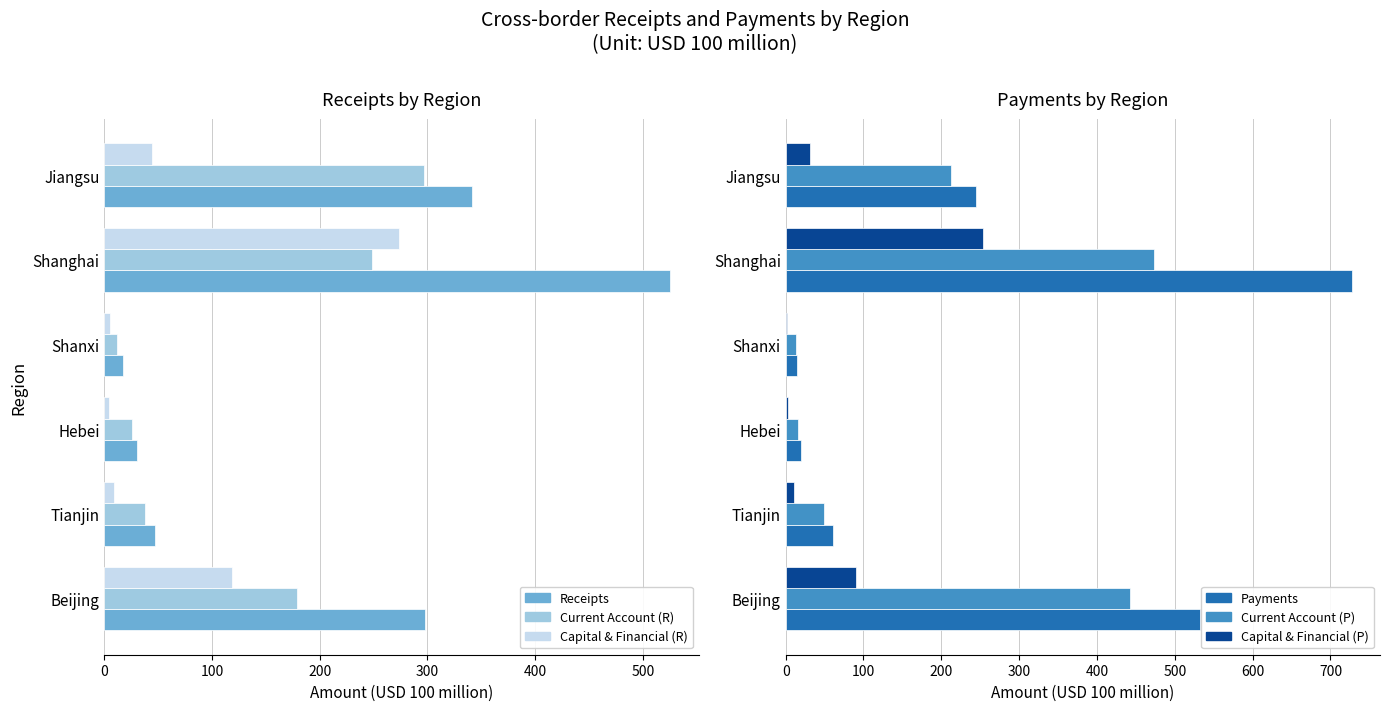

At Shanghai, list the series in order from smallest to largest.

Current Account (R), Capital & Financial (P), Capital & Financial (R), Current Account (P), Receipts, Payments